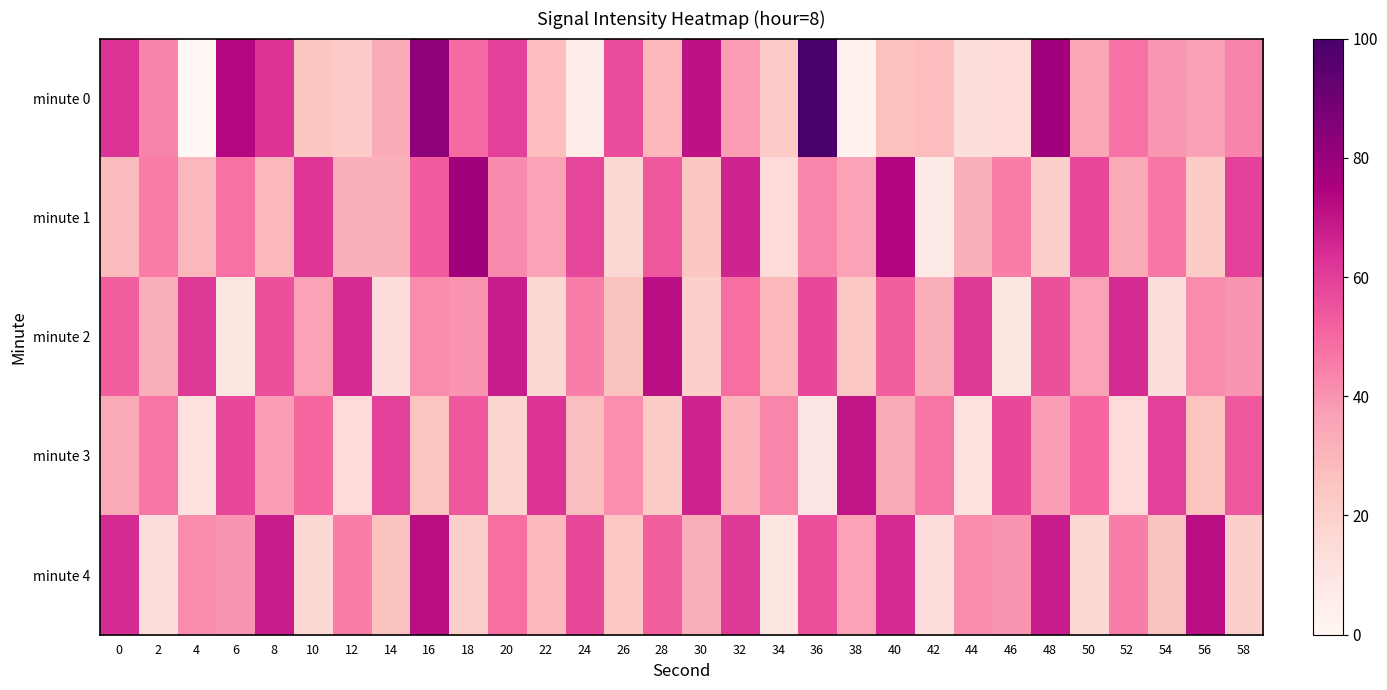

Reading right to left, list all the values displayed in this chart.

minute 0: 58=43.6	56=36.4	54=39.4	52=47.4	50=34.9	48=78.0	46=14.6	44=12.5	42=27.4	40=26.5	38=3.1	36=100.0	34=22.1	32=37.9	30=70.8	28=29.5	26=56.6	24=5.9	22=27.6	20=59.6	18=49.6	16=82.6	14=33.0	12=22.1	10=24.0	8=62.5	6=73.4	4=0.0	2=43.6	0=62.6
minute 1: 58=59.2	56=21.8	54=46.7	52=34.2	50=57.6	48=20.0	46=44.9	44=32.5	42=7.5	40=73.5	38=36.0	36=43.2	34=14.6	32=66.4	30=23.9	28=53.9	26=16.4	24=57.8	22=36.0	20=42.1	18=77.7	16=53.0	14=31.7	12=32.6	10=61.8	8=28.9	6=48.0	4=29.3	2=45.5	0=28.4
minute 2: 58=39.6	56=41.6	54=12.8	52=64.6	50=36.0	48=55.7	46=9.4	44=61.0	42=32.5	40=52.1	38=23.5	36=57.6	34=28.9	32=48.5	30=20.0	28=71.7	26=25.5	24=44.9	22=16.4	20=68.1	18=39.6	16=41.6	14=12.8	12=64.6	10=36.0	8=55.7	6=9.4	4=61.0	2=32.5	0=52.1
minute 3: 58=53.9	56=25.3	54=59.2	52=14.6	50=50.3	48=37.8	46=57.4	44=11.1	42=46.7	40=34.2	38=69.9	36=9.3	34=43.2	32=30.7	30=66.4	28=21.8	26=41.4	24=27.1	22=62.8	20=18.2	18=53.9	16=25.3	14=59.2	12=14.6	10=50.3	8=37.8	6=57.4	4=11.1	2=46.7	0=34.2
minute 4: 58=20.0	56=71.7	54=25.5	52=44.9	50=16.4	48=68.1	46=39.6	44=41.6	42=12.8	40=64.6	38=36.0	36=55.7	34=9.4	32=61.0	30=32.5	28=52.1	26=23.5	24=57.6	22=28.9	20=48.5	18=20.0	16=71.7	14=25.5	12=44.9	10=16.4	8=68.1	6=39.6	4=41.6	2=12.8	0=64.6